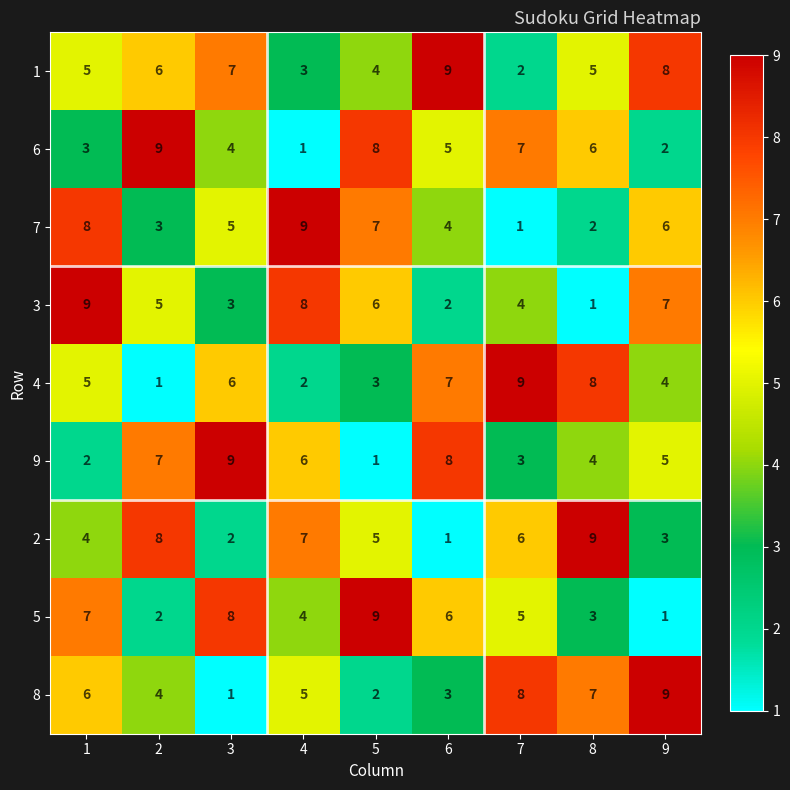

How many data points does each series have?

9